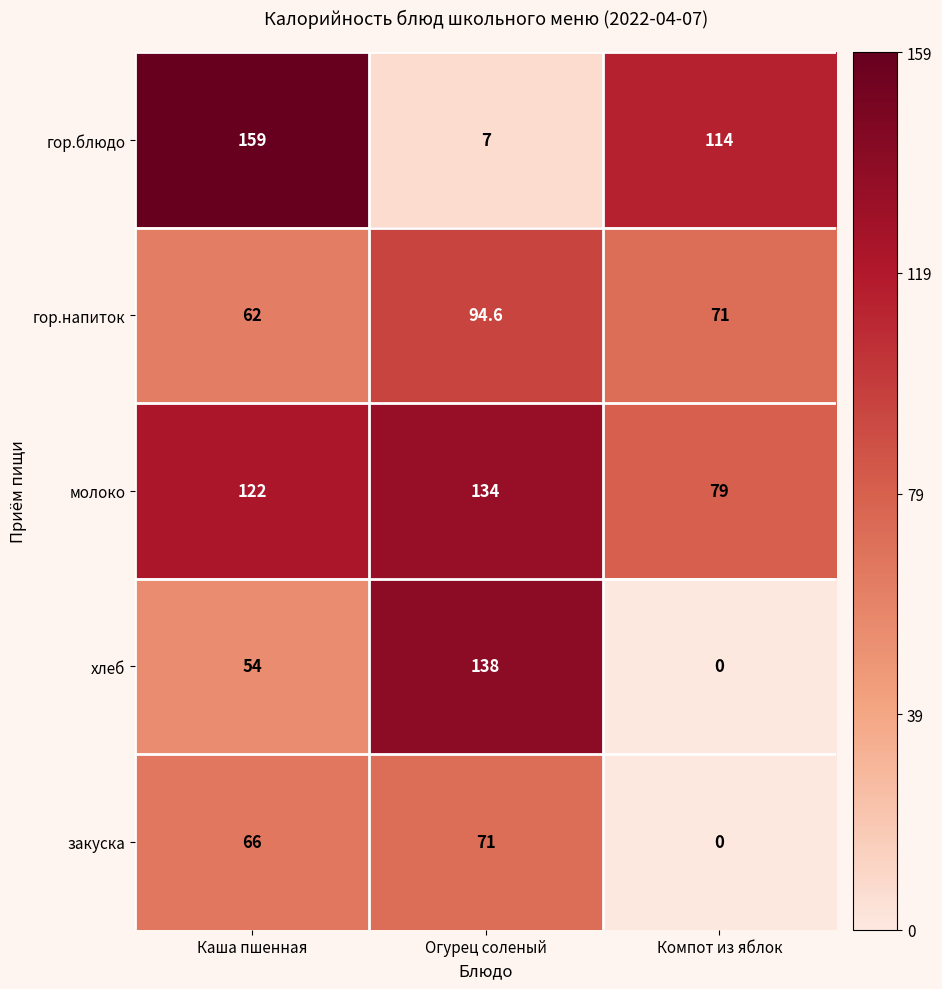

Is the value of хлеб at Компот из яблок greater than the value of гор.блюдо at Компот из яблок?

No